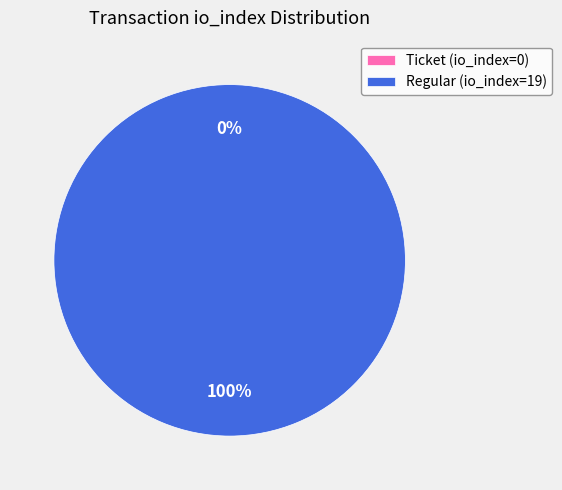

What is the total percentage of Regular (io_index=19) and Ticket (io_index=0)?

100.0%